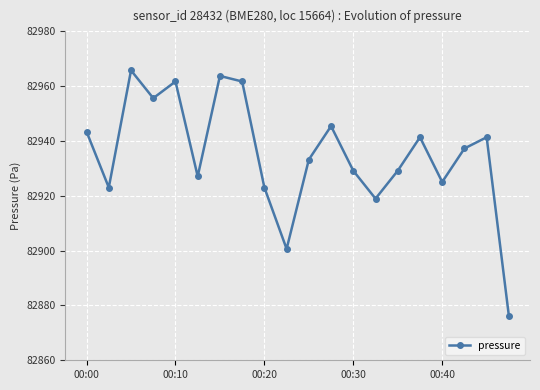

How many points are lower than both their immediate neighbors (excluding endpoints)?

6